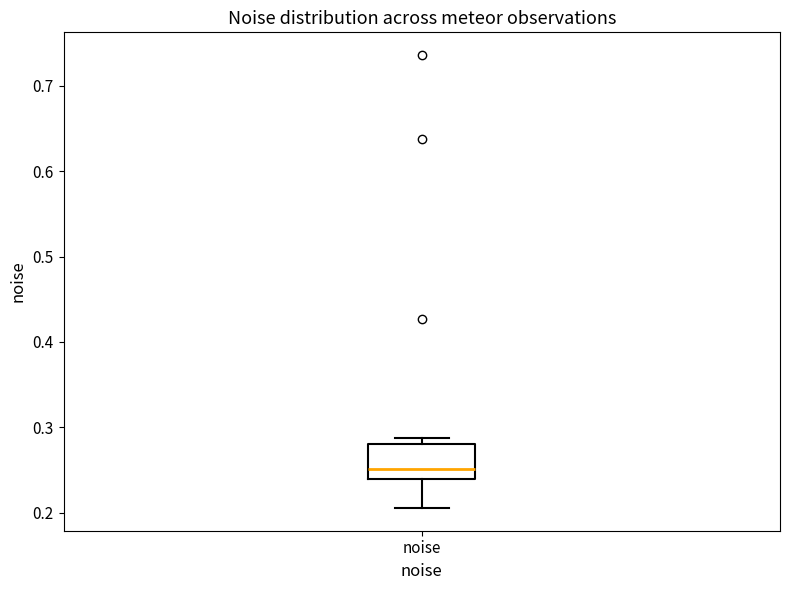

Transcribe this box plot: give where the median line is, the range the box spans, and where the two whiskers end, as read against the y-axis. The values are not printed on the chart, so give them approximately, as read against the axis.

median 0.25, box 0.24 to 0.28, whiskers 0.21 to 0.29